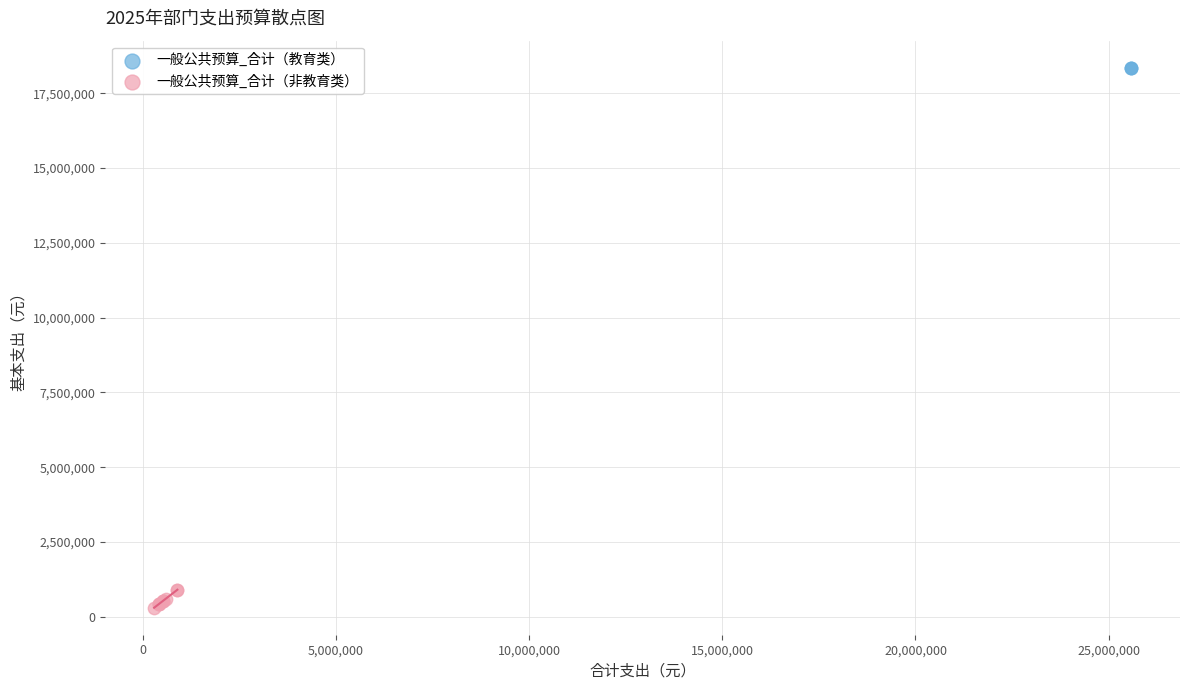

Which series reaches the minimum Y coordinate?

一般公共预算_合计（非教育类）